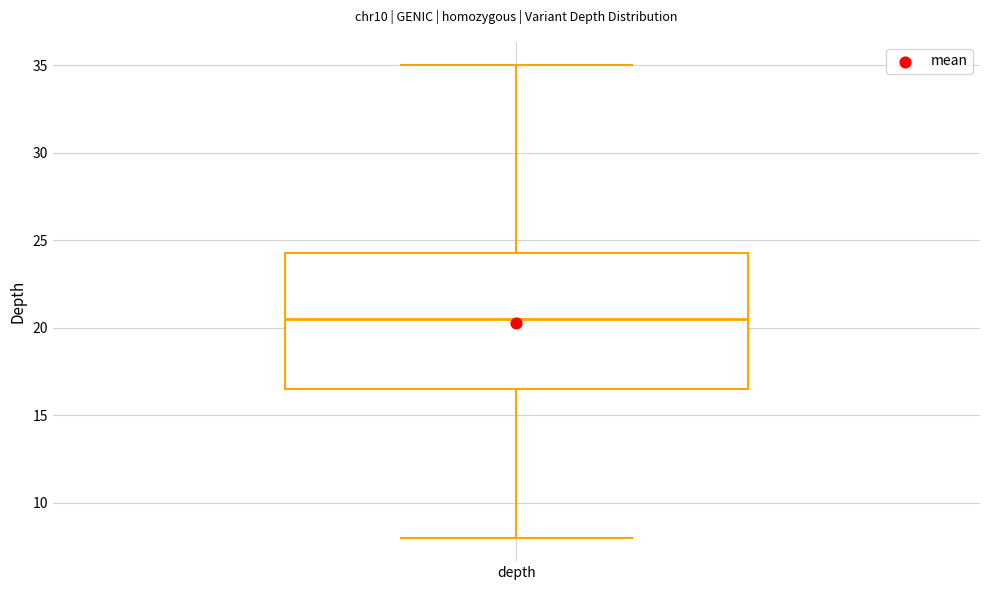

Where is the lower edge of the box for depth on the y-axis? The values are not printed on the chart, so give them approximately, as read against the axis.

16.5